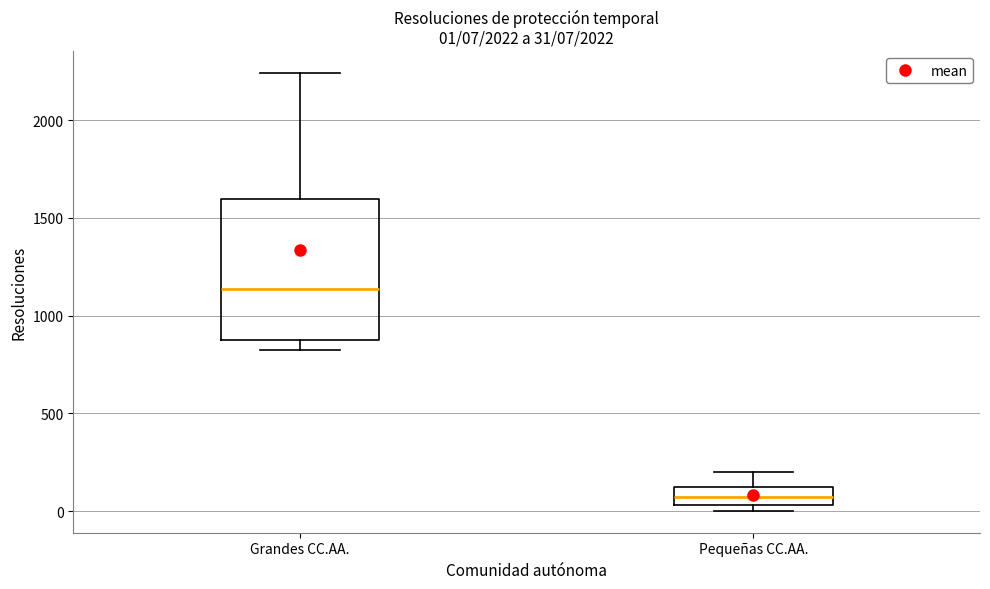

Which box has the lowest median line?

Pequeñas CC.AA.